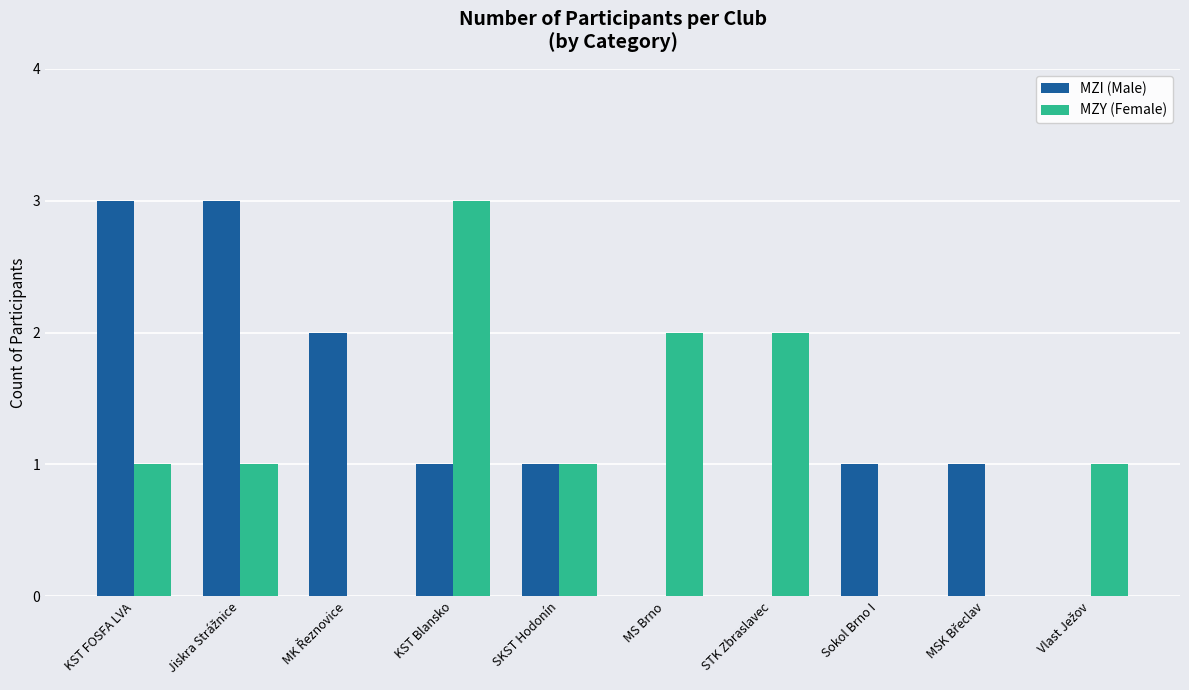

What is the greatest value displayed?

3